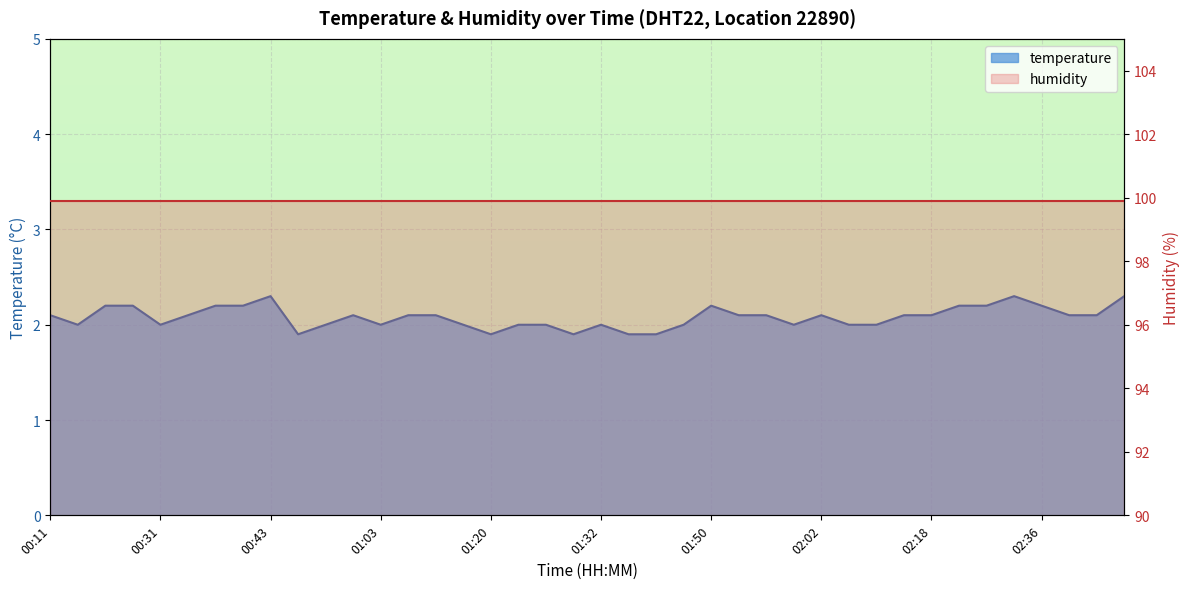

Where is the first local maximum?

00:43